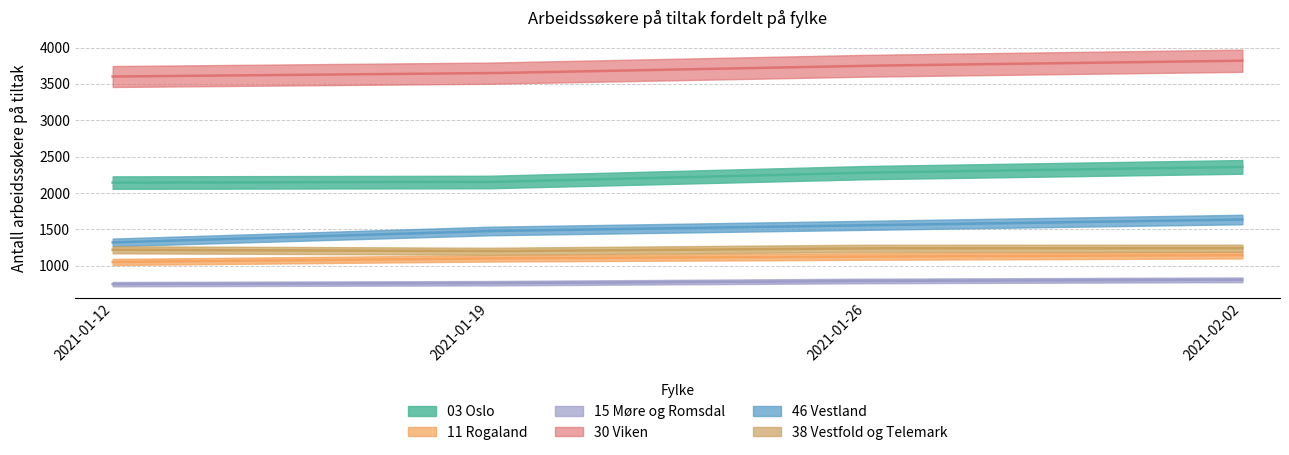

True or false: 38 Vestfold og Telemark has a value of 2132 at 2021-01-12.

False